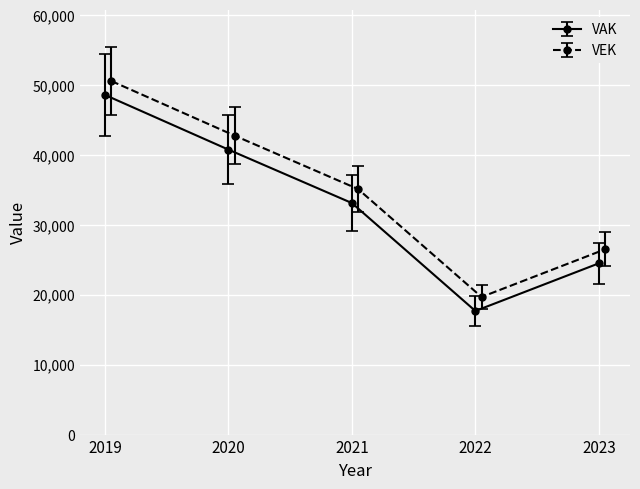

True or false: VAK and VEK cross at least once.

False